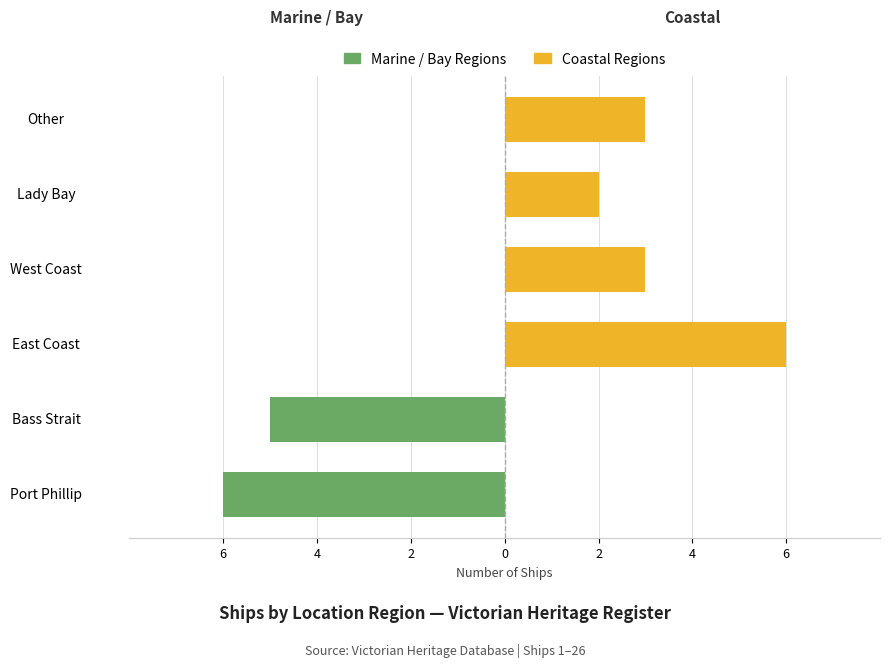

At Port Phillip, list the series in order from smallest to largest.

Marine / Bay Regions, Coastal Regions